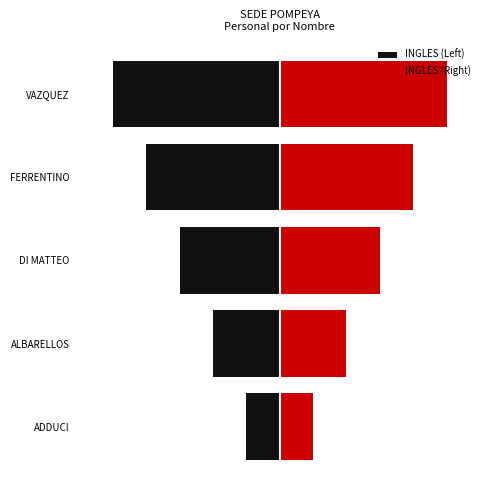

Which series has the largest total across all categories?

INGLES (Right)